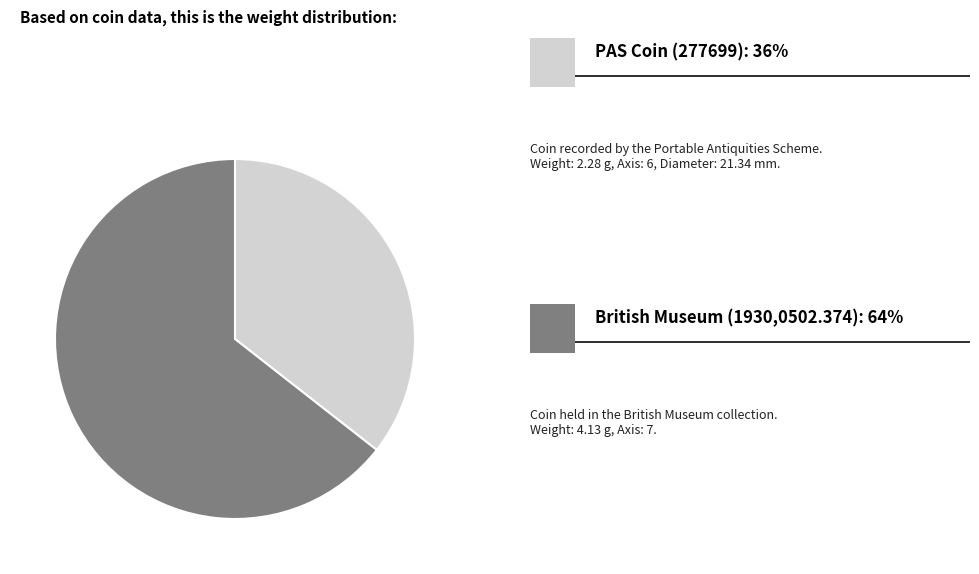

Is there any slice that represents more than half of the pie?

Yes